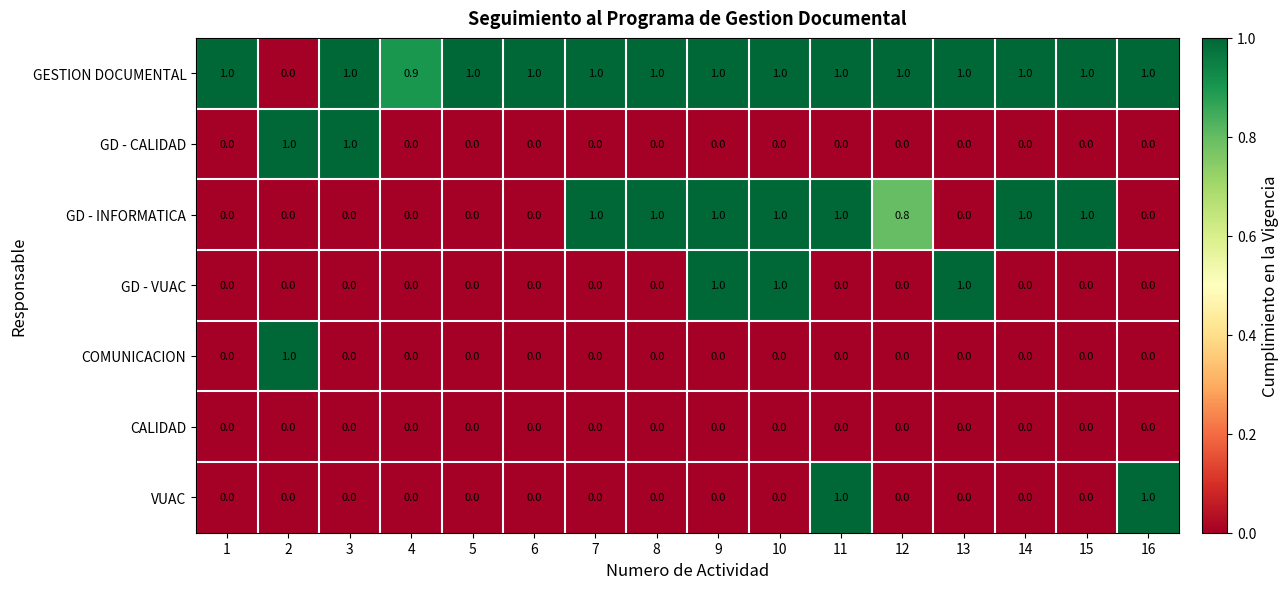

The value of GD - INFORMATICA at 14 is 1.4. True or false?

False